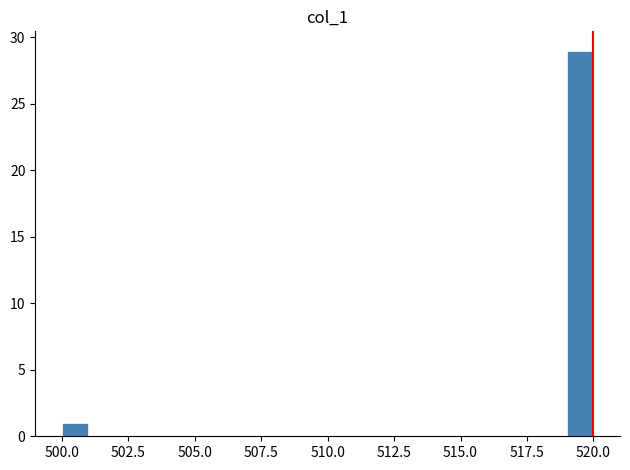

Read against the x-axis, roughly where is the centre of the tallest bar?

519.5